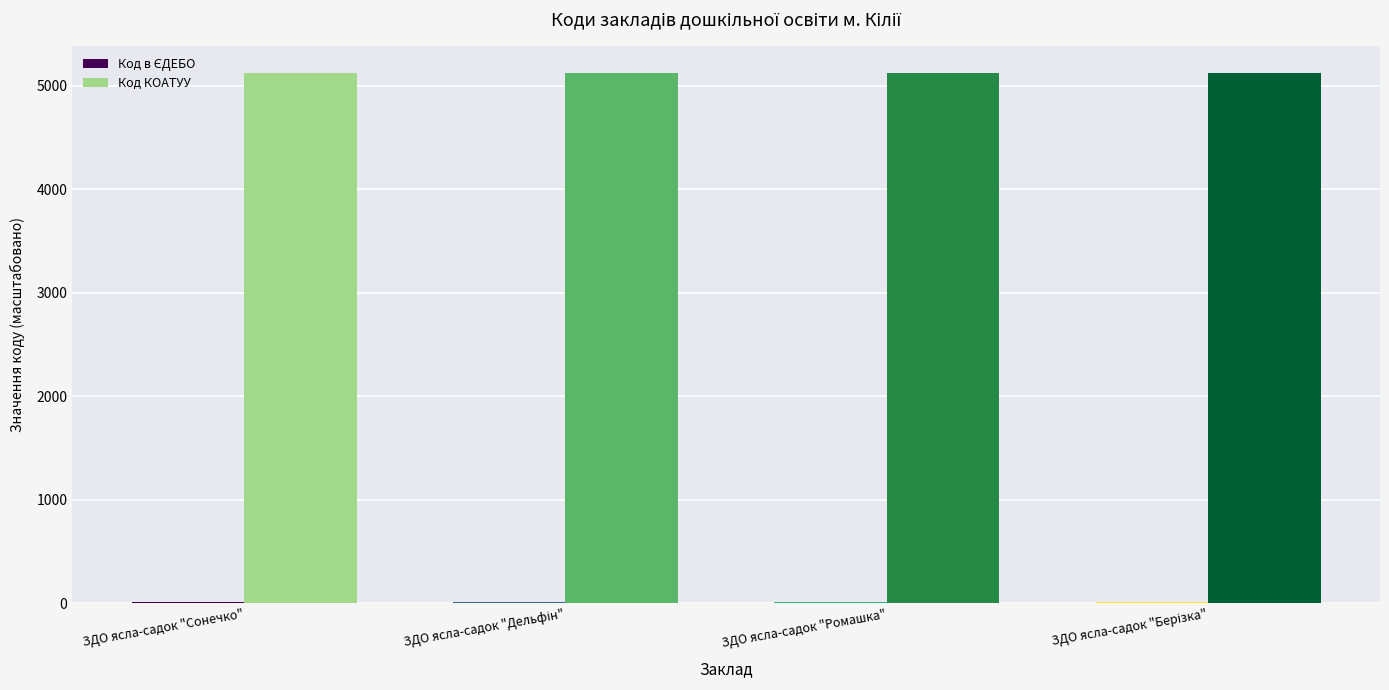

What is the minimum value for Код КОАТУУ?

5122.3